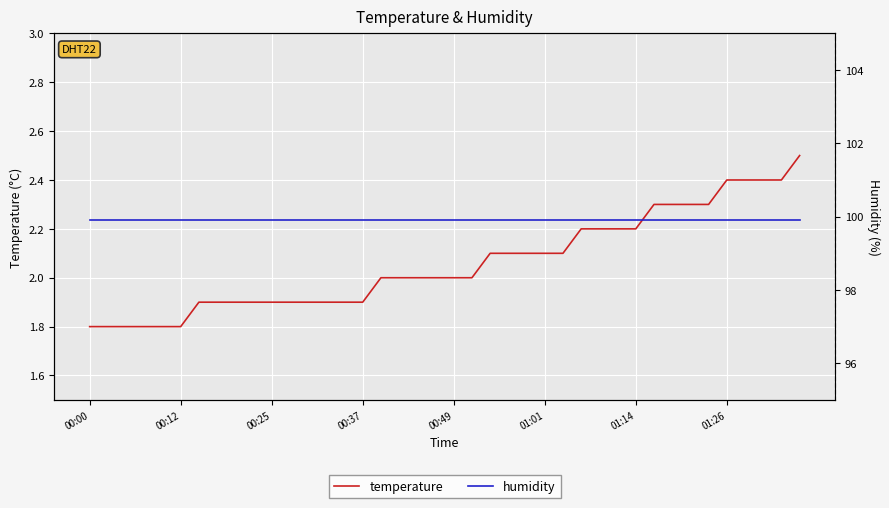

Which series has the largest total across all categories?

humidity